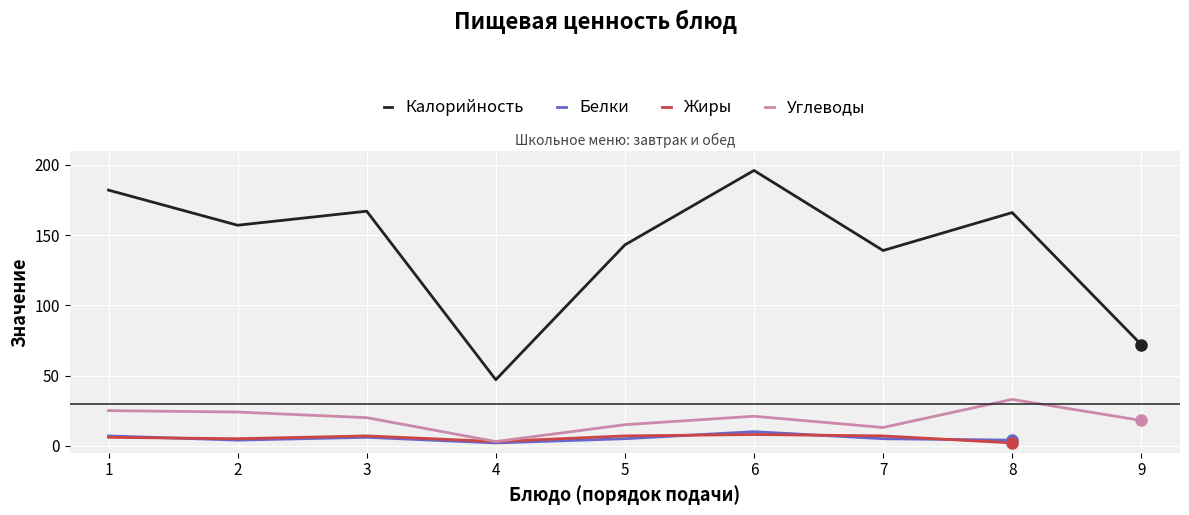

Where is the first local maximum for Калорийность?

3